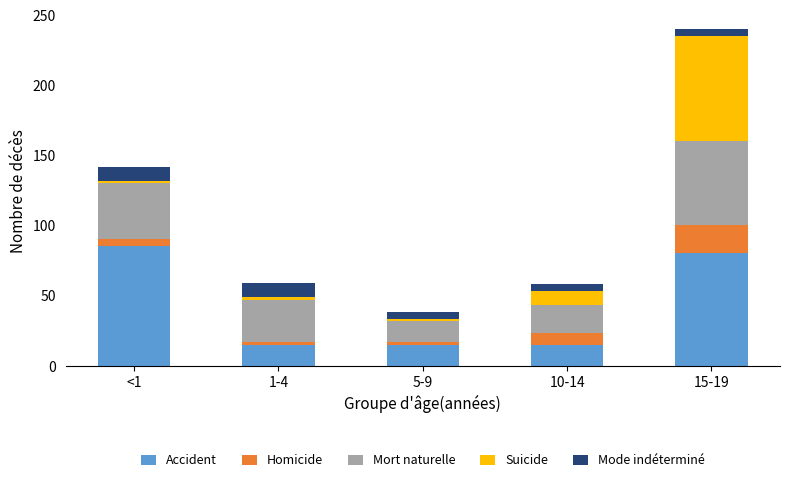

What is the lowest value of the Accident series?

15